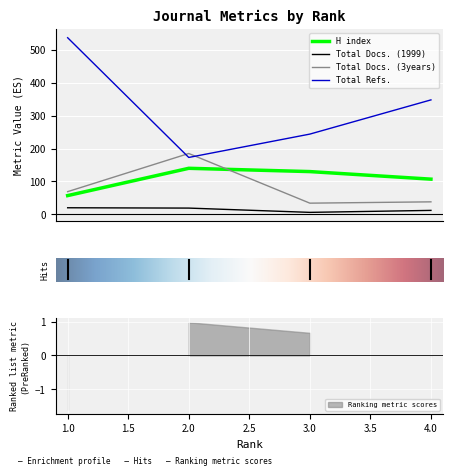

At which category does Total Refs. reach its first local valley?

2